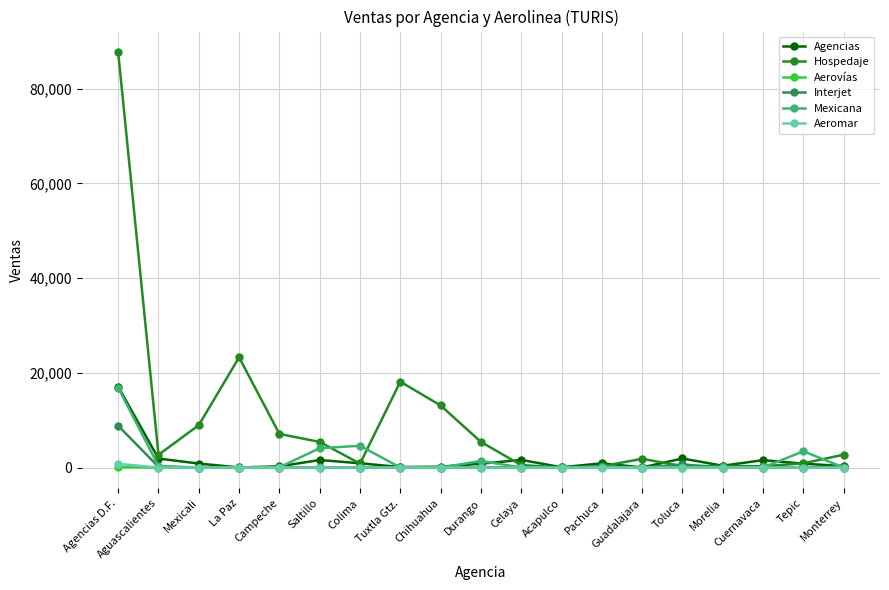

True or false: Agencias has more than 0 points higher than both neighbors.

True